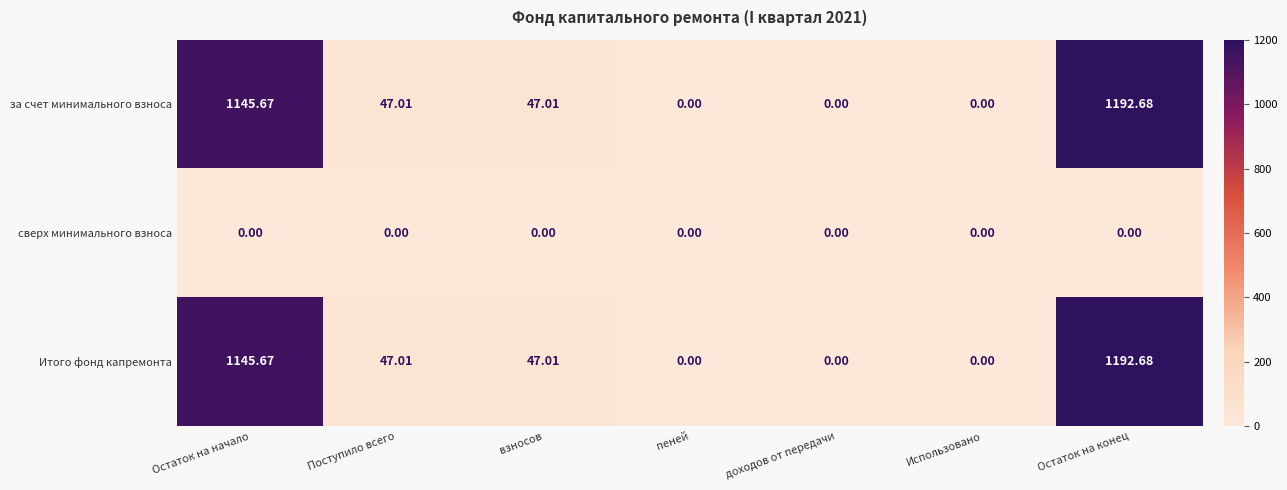

At which label does Итого фонд капремонта reach its peak?

Остаток на конец